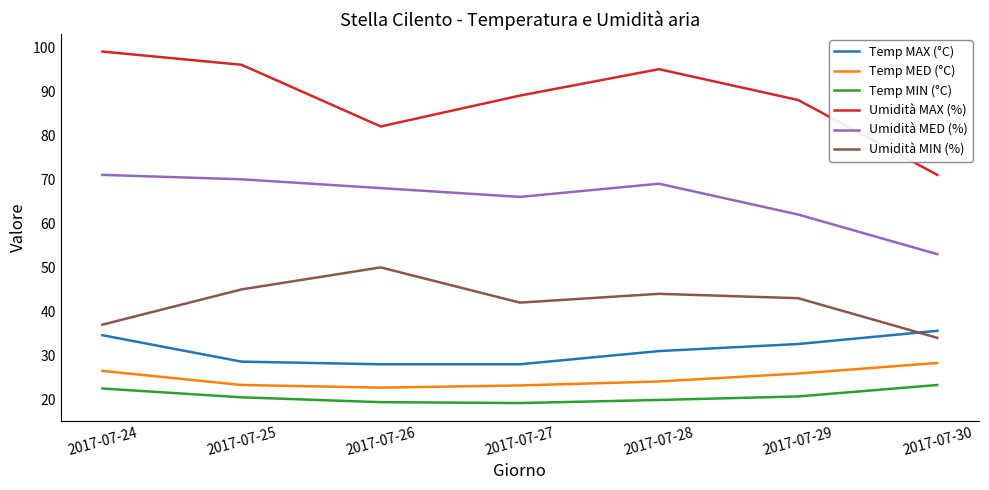

How many lines are shown in the chart?

6